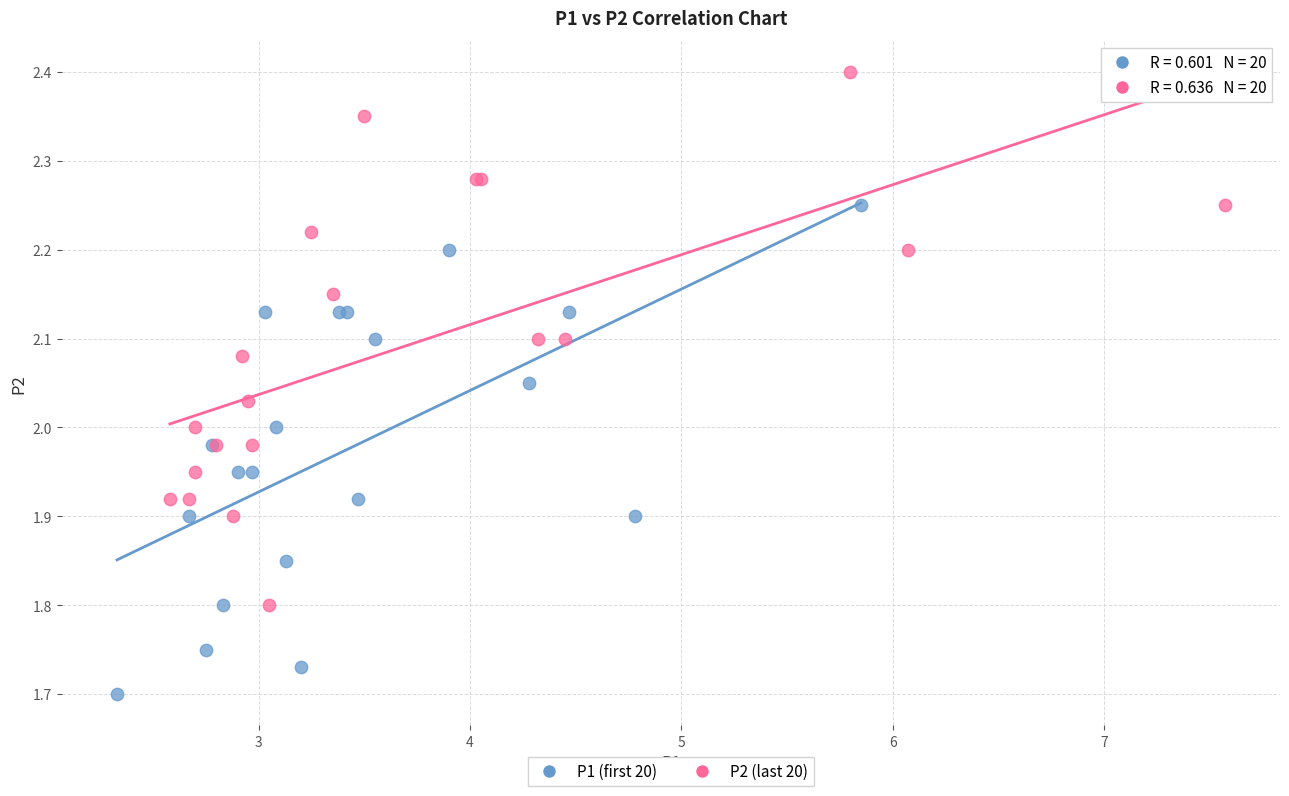

What are all the series names shown in the legend?

P1 (first 20), P2 (last 20)